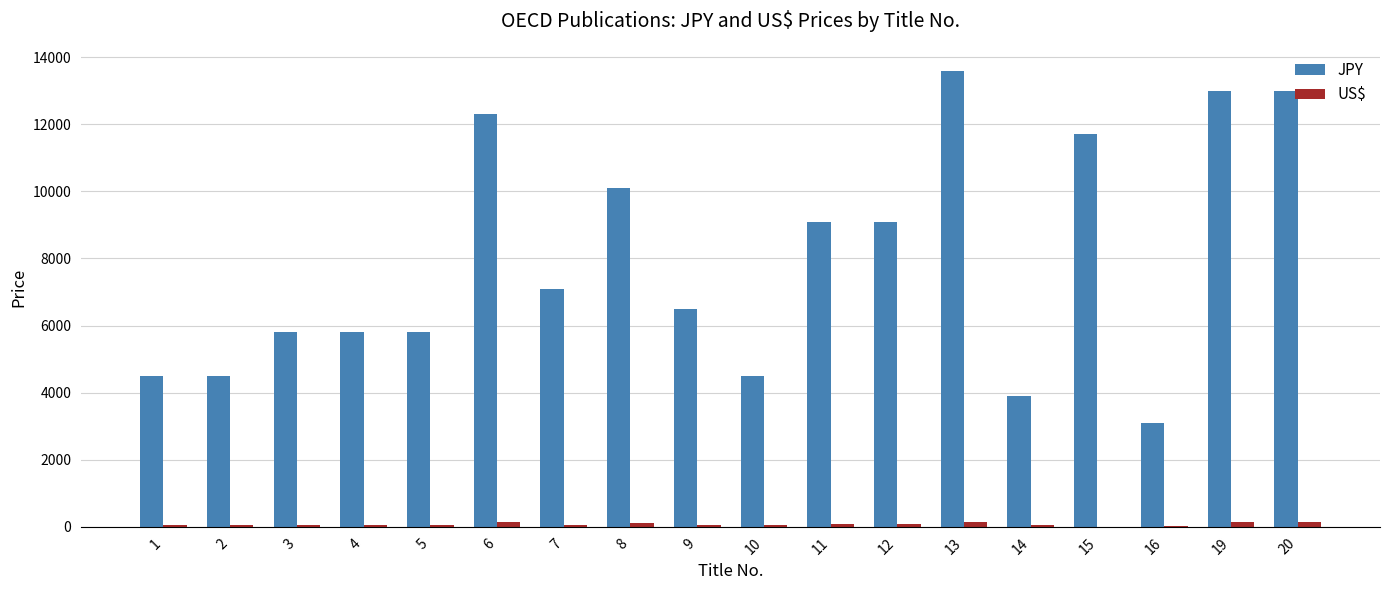

What is the maximum value shown in the chart?

13600